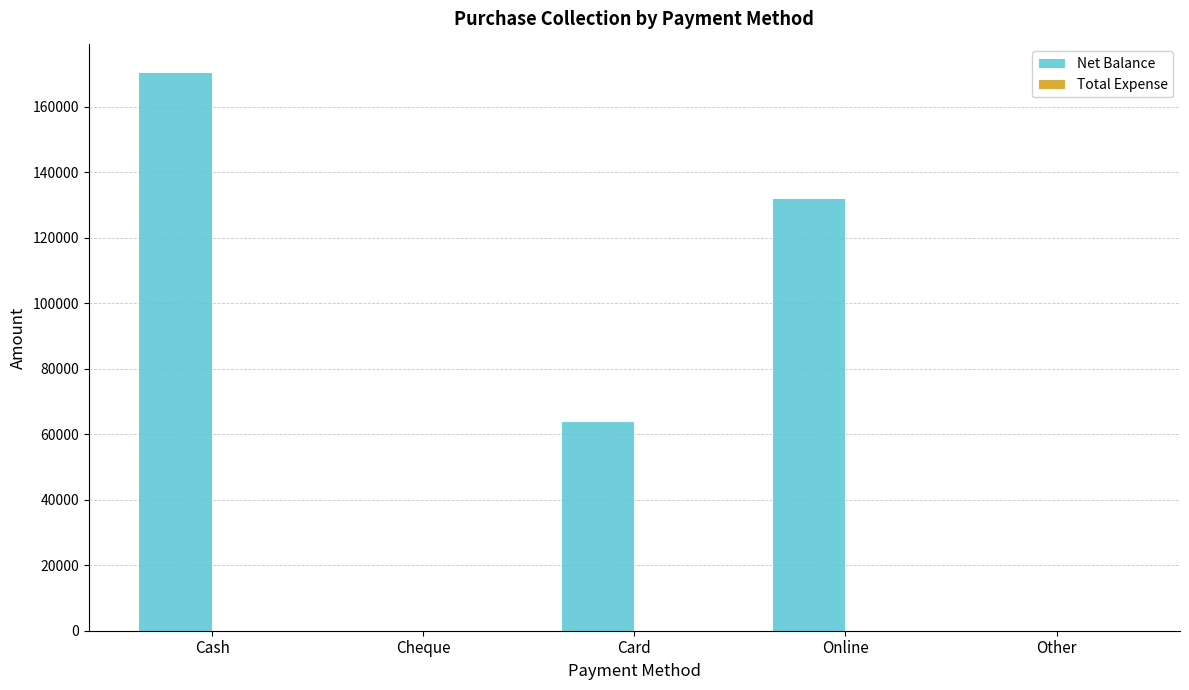

Where is the data nearest to the value 85250?

Card